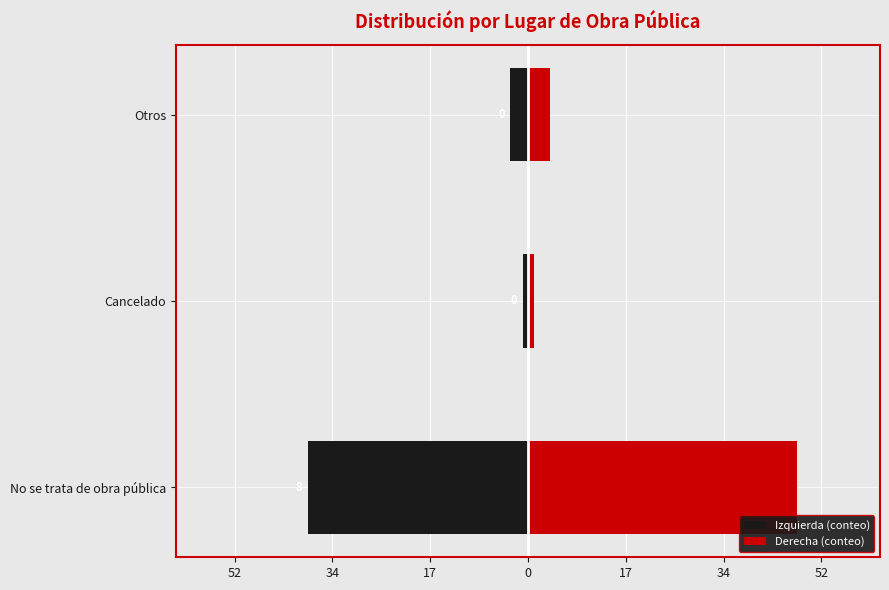

Which series has the largest range (max minus min)?

Derecha (conteo)